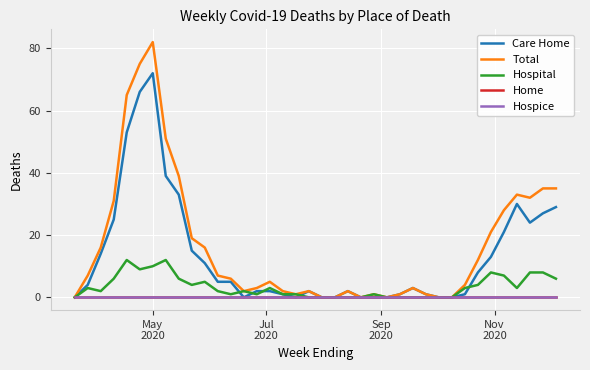

True or false: Home has more than 0 interior local peaks.

False